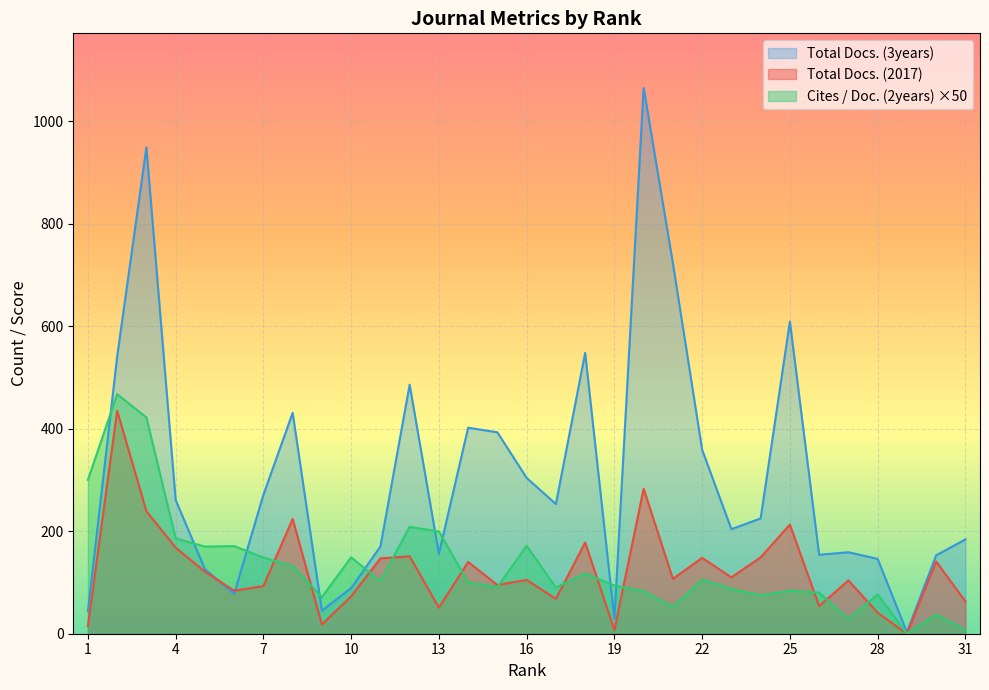

Which series has the largest range (max minus min)?

Total Docs. (3years)